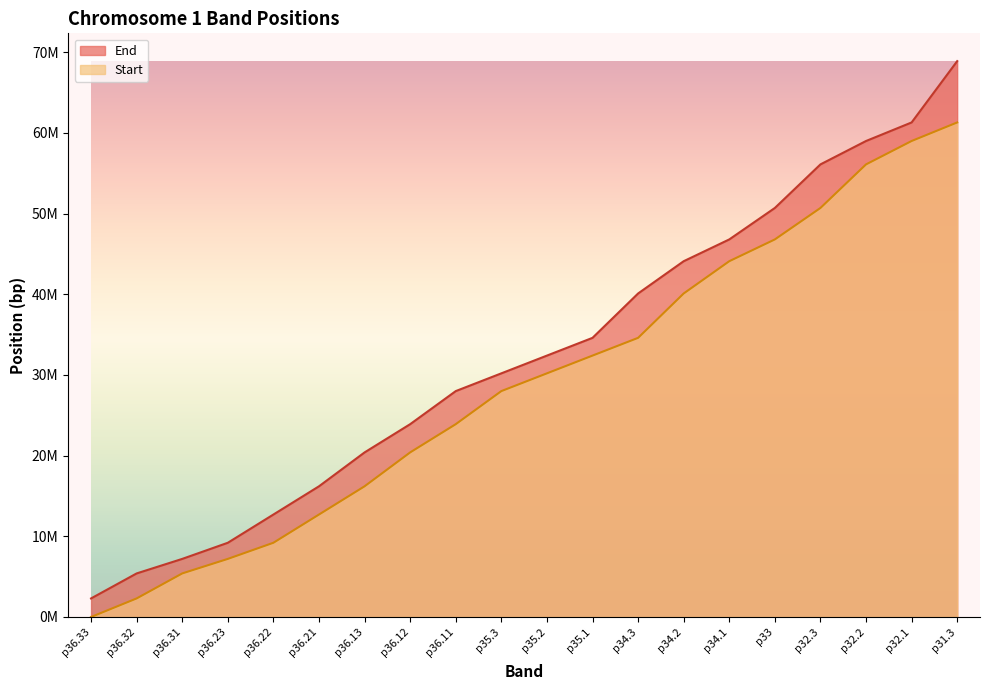

Reading left to right, what are all the values shown in this chart?

End: 2300000	5400000	7200000	9200000	12700000	16200000	20400000	23900000	28000000	30200000	32400000	34600000	40100000	44100000	46800000	50700000	56100000	59000000	61300000	68900000
Start: 0	2300000	5400000	7200000	9200000	12700000	16200000	20400000	23900000	28000000	30200000	32400000	34600000	40100000	44100000	46800000	50700000	56100000	59000000	61300000